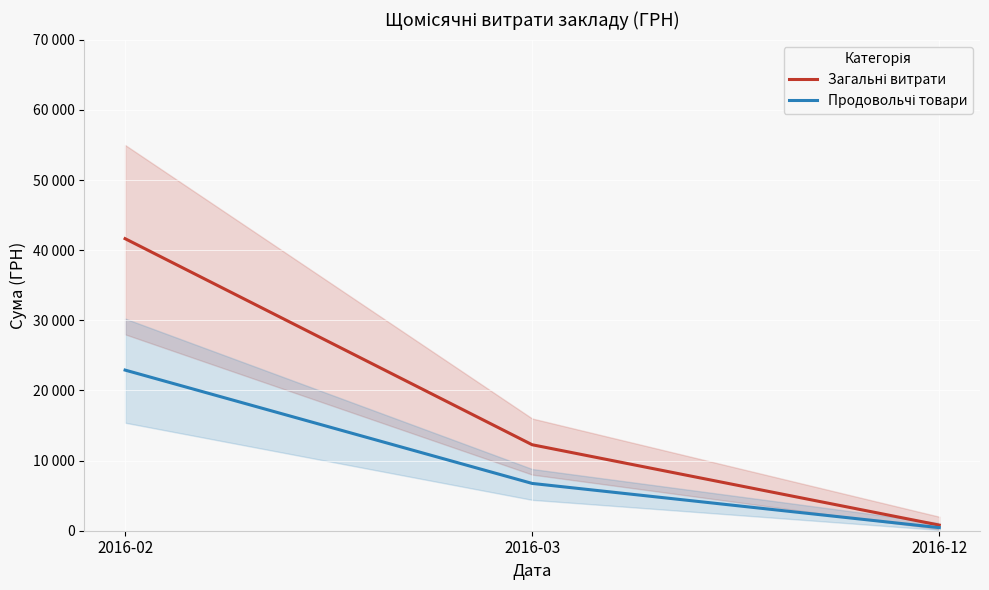

Which series has the largest range (max minus min)?

Загальні витрати